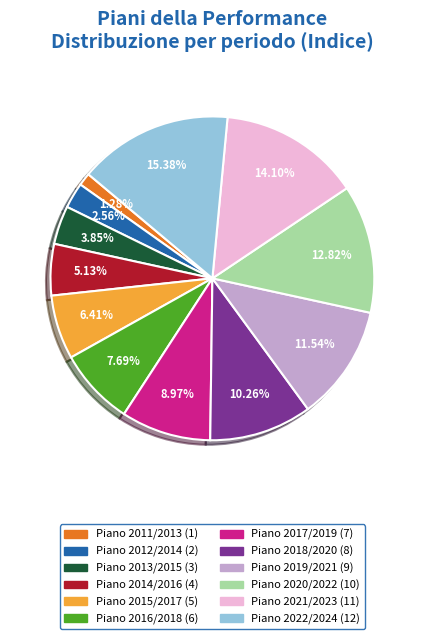

Approximately how many times larger is the value at Piano 2021/2023 compared to Piano 2018/2020?

1.4